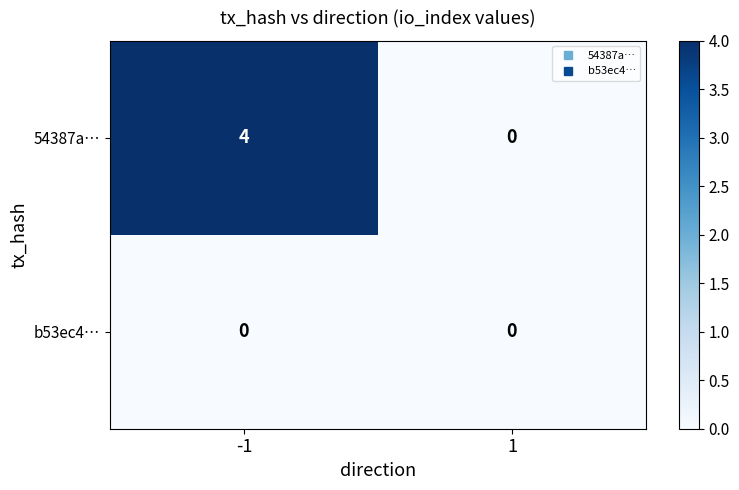

What is the difference between the maximum and minimum values in the 54387a… series?

4